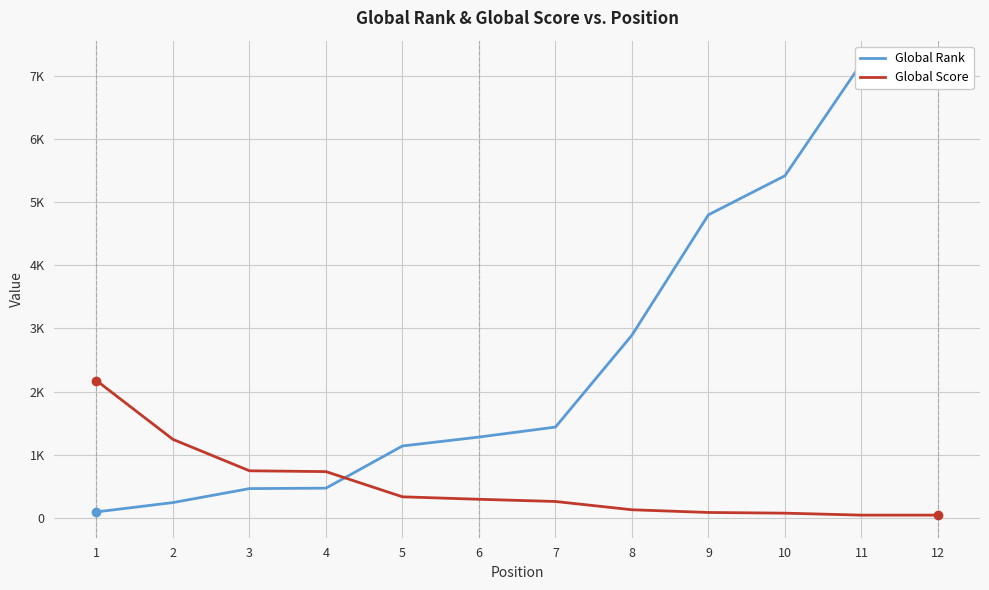

How many lines are shown in the chart?

2